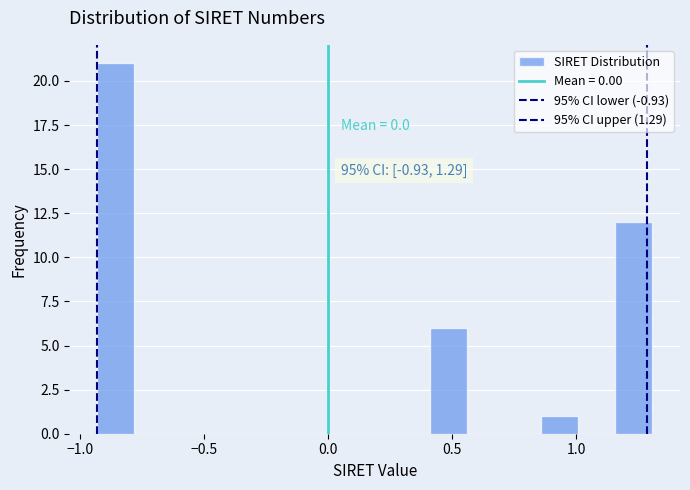

Around what value on the x-axis is the tallest bar? Give the approximate position of its centre, as read against the axis.

-0.85